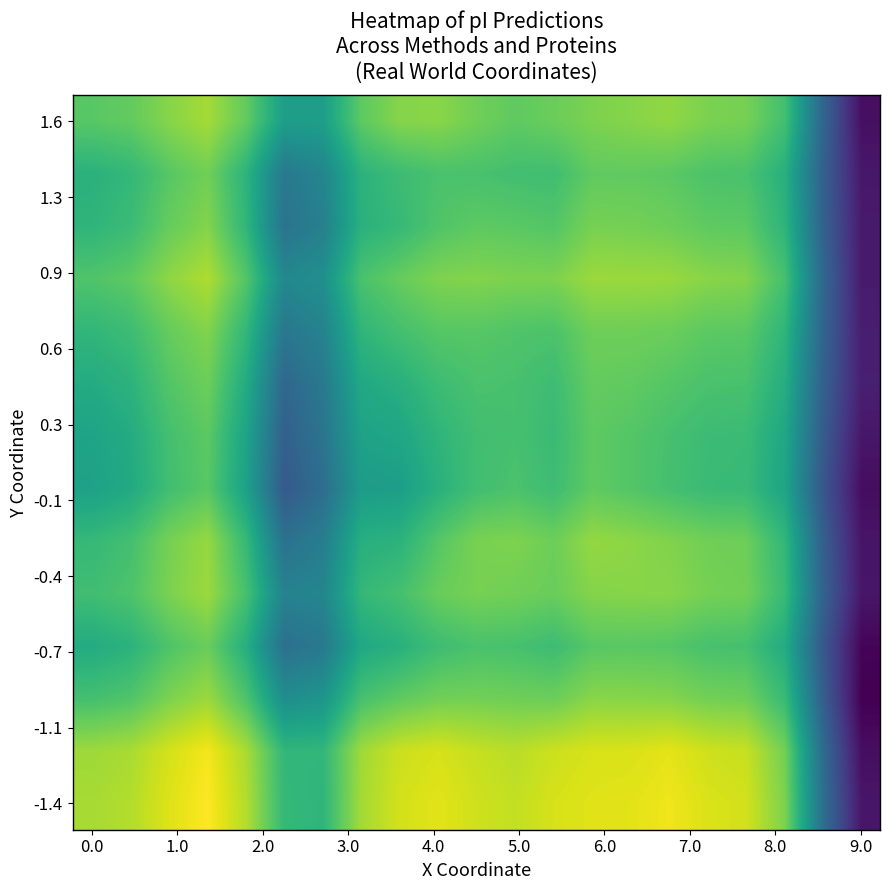

How many data points does each series have?

21